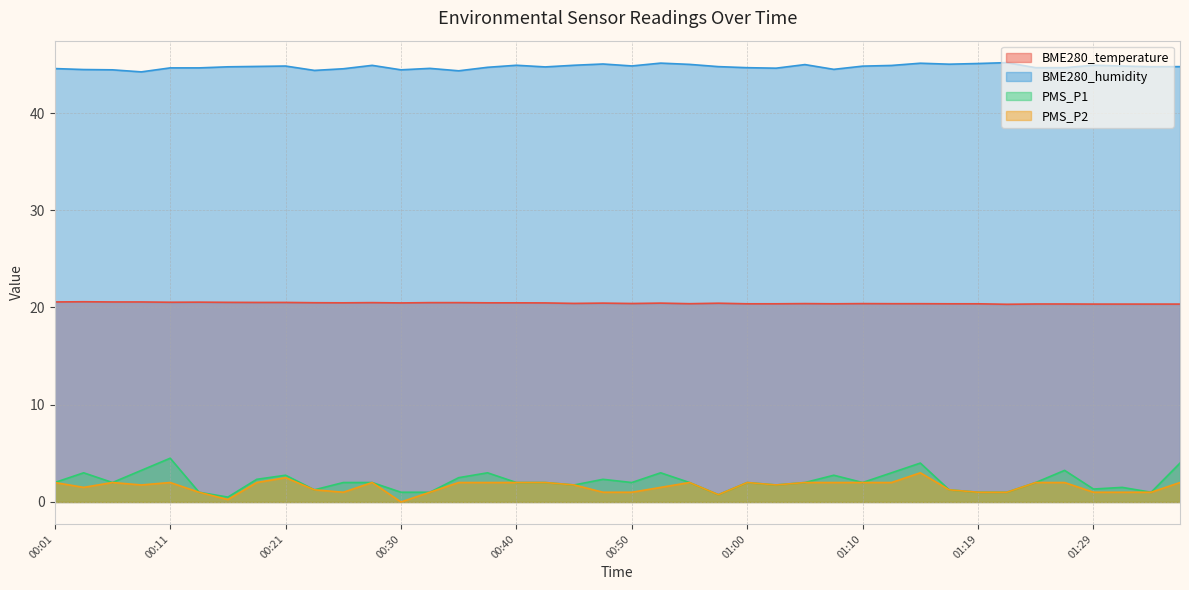

Does the chart display data point markers on the line(s)?

No